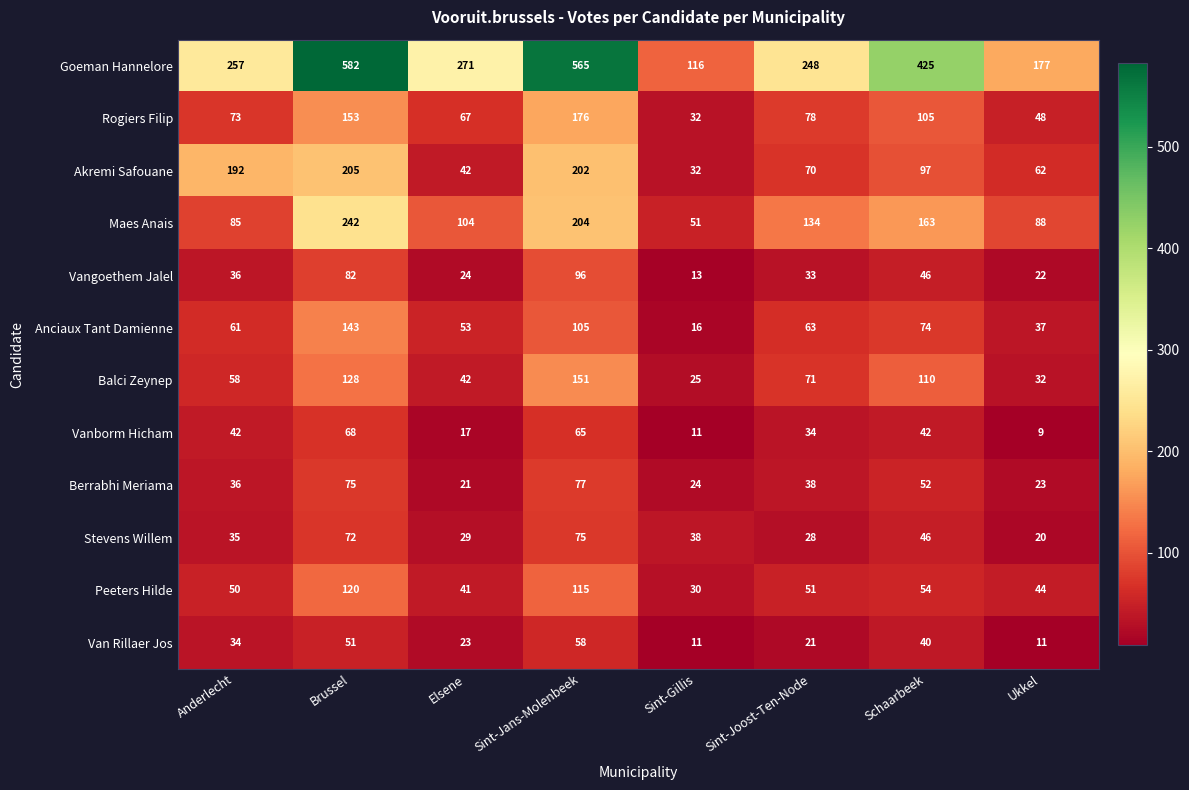

At which category does the chart reach its minimum across all series?

Ukkel